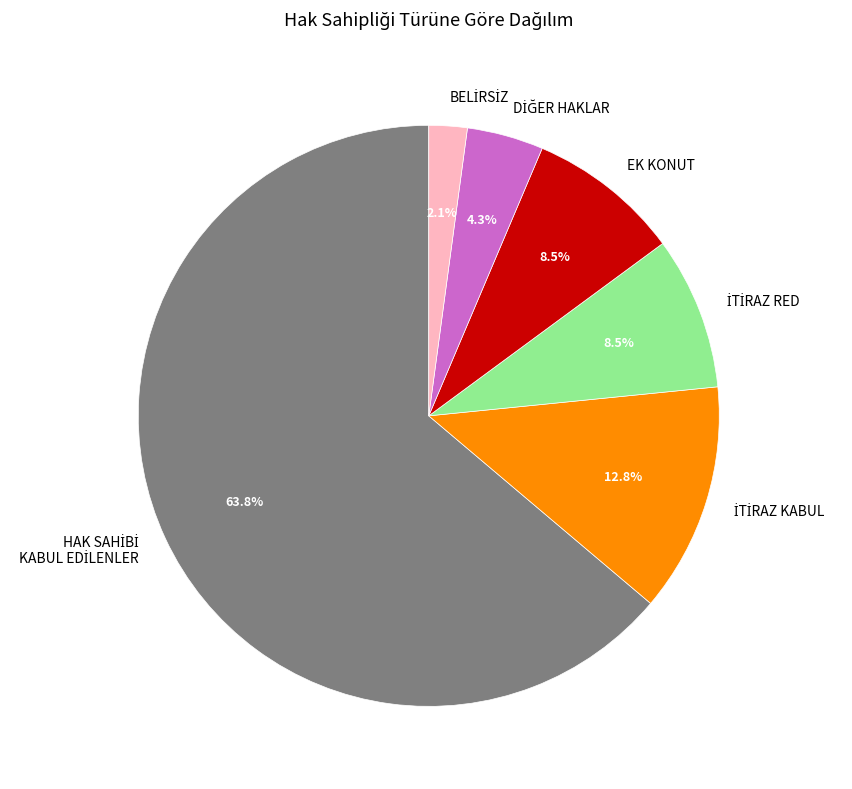

Is there any slice that represents more than half of the pie?

Yes